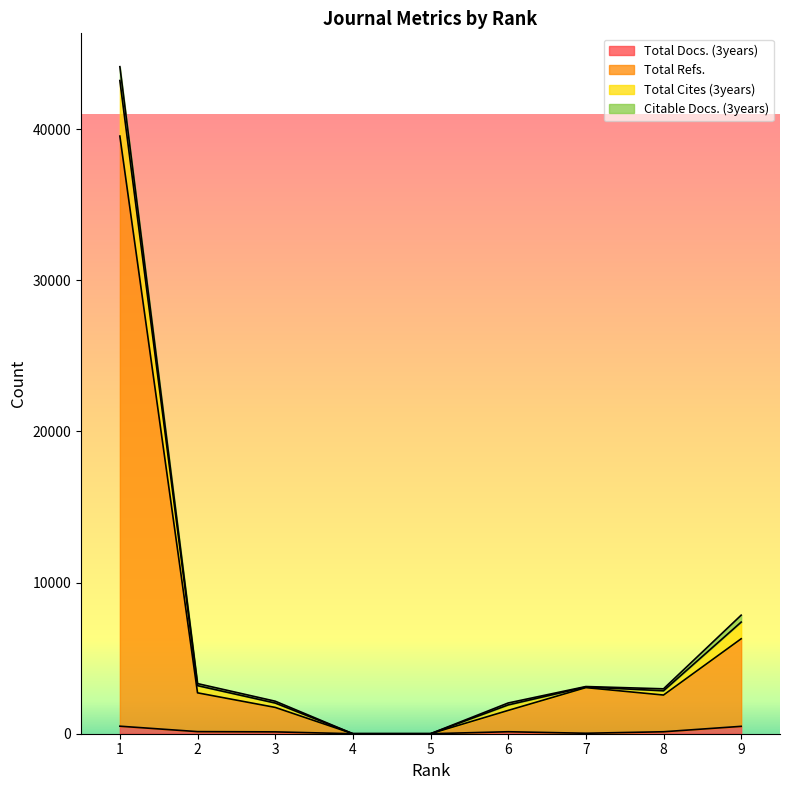

Is the value of Total Cites (3years) at 6 greater than the value of Total Docs. (3years) at 4?

Yes